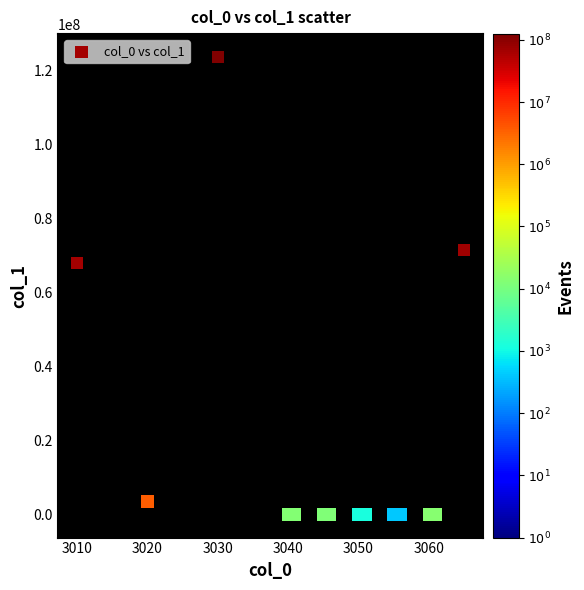

What is the range of X values (max minus min)?

55